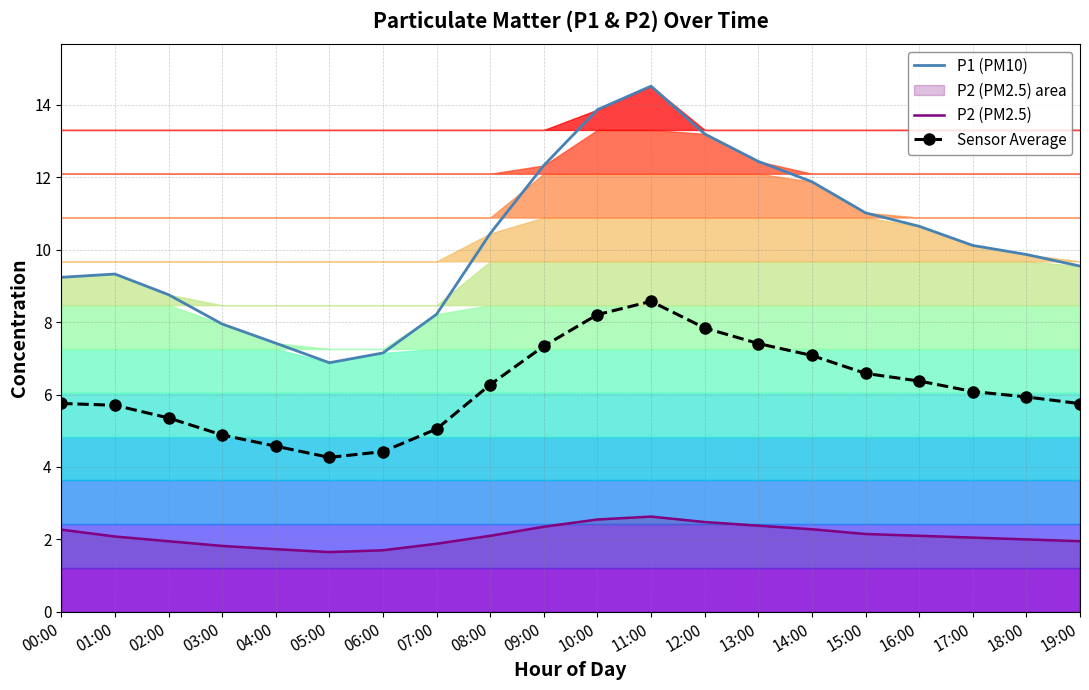

True or false: P2 (PM2.5) and Sensor Average cross at least once.

False